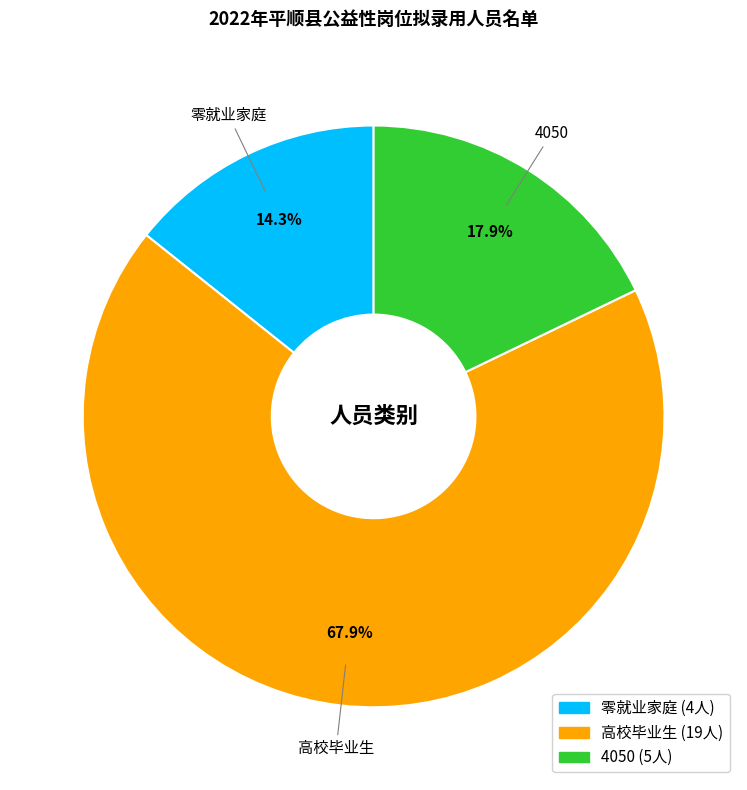

The 4050 slice represents 3% of the pie. True or false?

False